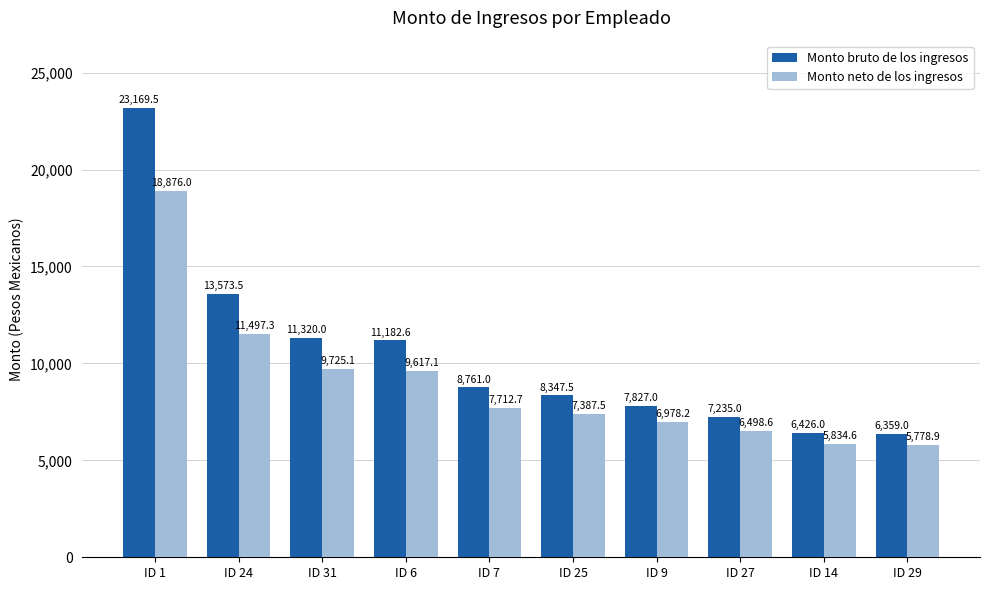

What position from the right is ID 6?

7